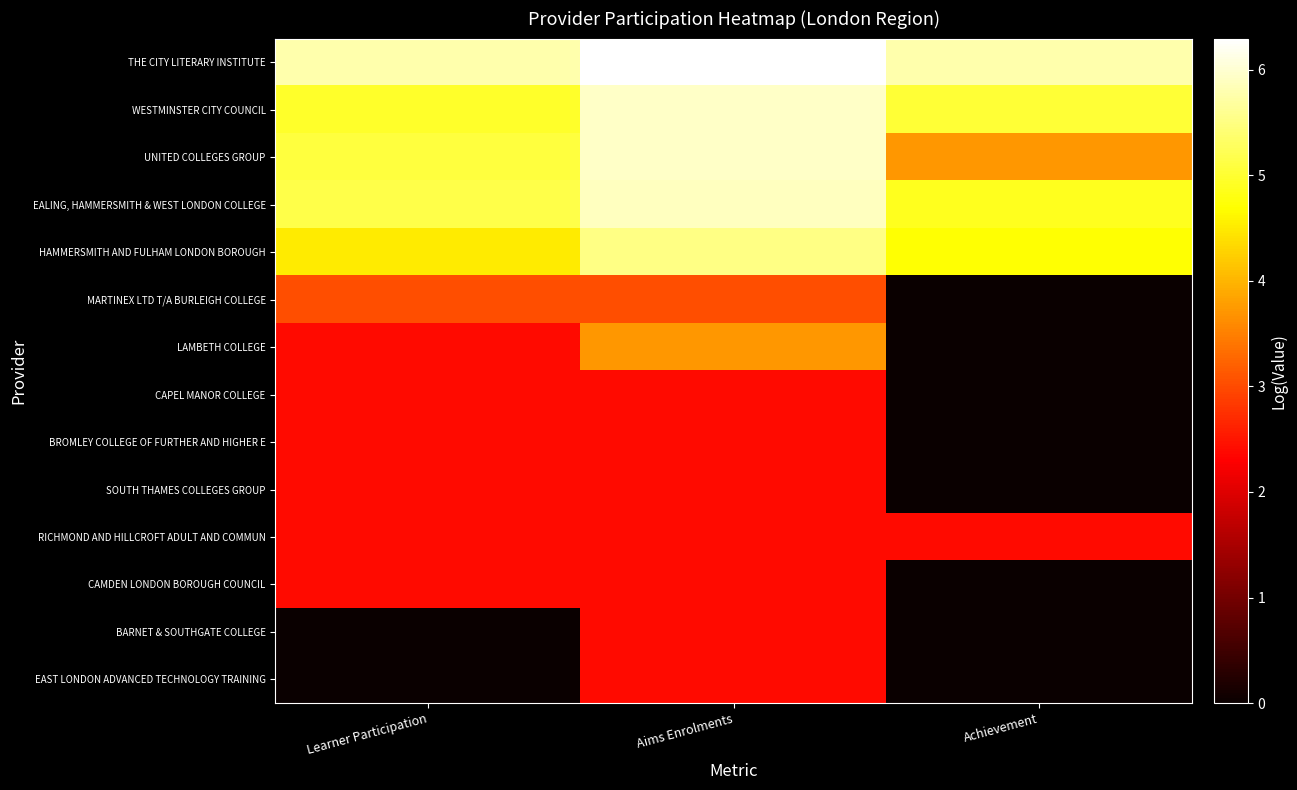

Rank the series by their maximum value, from highest to lowest.

THE CITY LITERARY INSTITUTE, WESTMINSTER CITY COUNCIL, UNITED COLLEGES GROUP, EALING, HAMMERSMITH & WEST LONDON COLLEGE, HAMMERSMITH AND FULHAM LONDON BOROUGH, LAMBETH COLLEGE, MARTINEX LTD T/A BURLEIGH COLLEGE, CAPEL MANOR COLLEGE, BROMLEY COLLEGE OF FURTHER AND HIGHER E, SOUTH THAMES COLLEGES GROUP, RICHMOND AND HILLCROFT ADULT AND COMMUN, CAMDEN LONDON BOROUGH COUNCIL, BARNET & SOUTHGATE COLLEGE, EAST LONDON ADVANCED TECHNOLOGY TRAINING